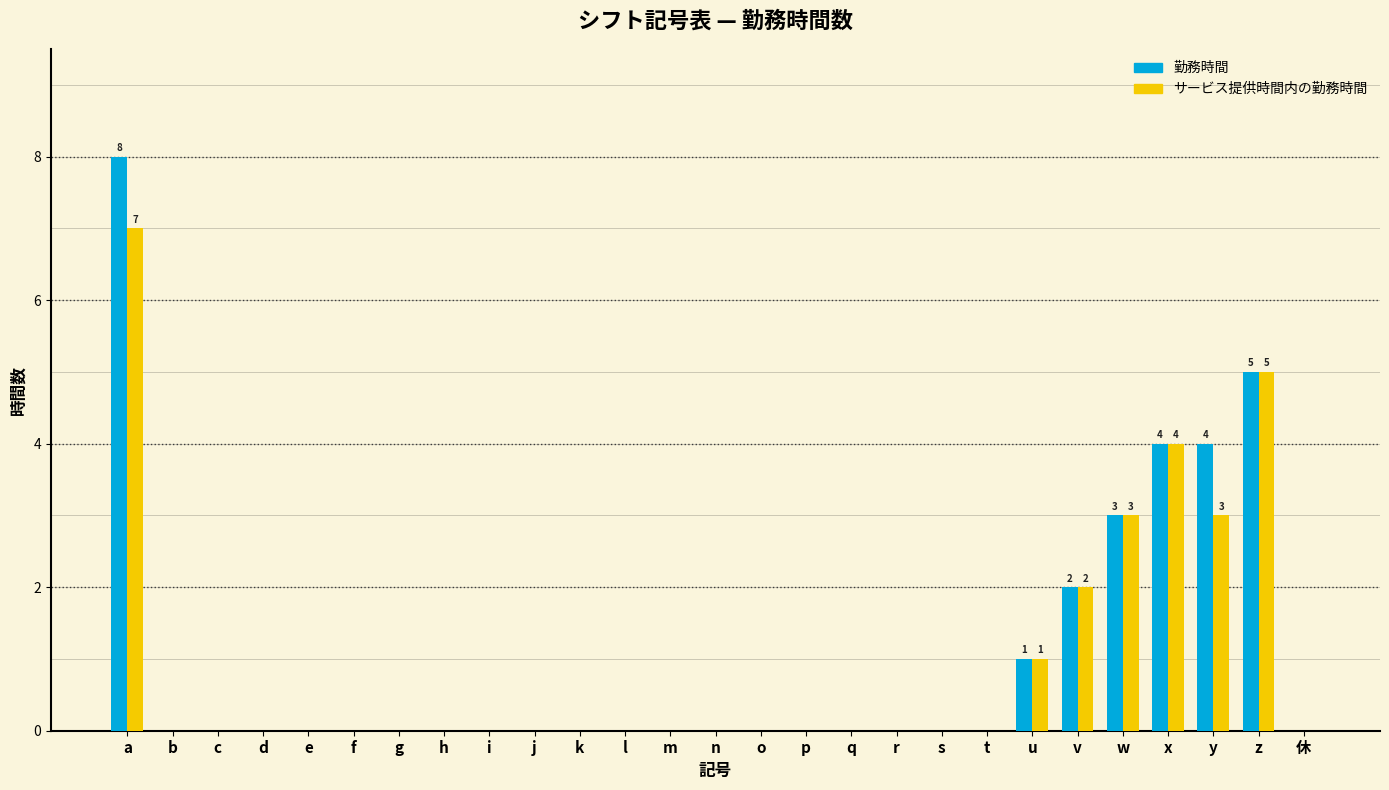

Is the value of サービス提供時間内の勤務時間 at r greater than the value of 勤務時間 at w?

No